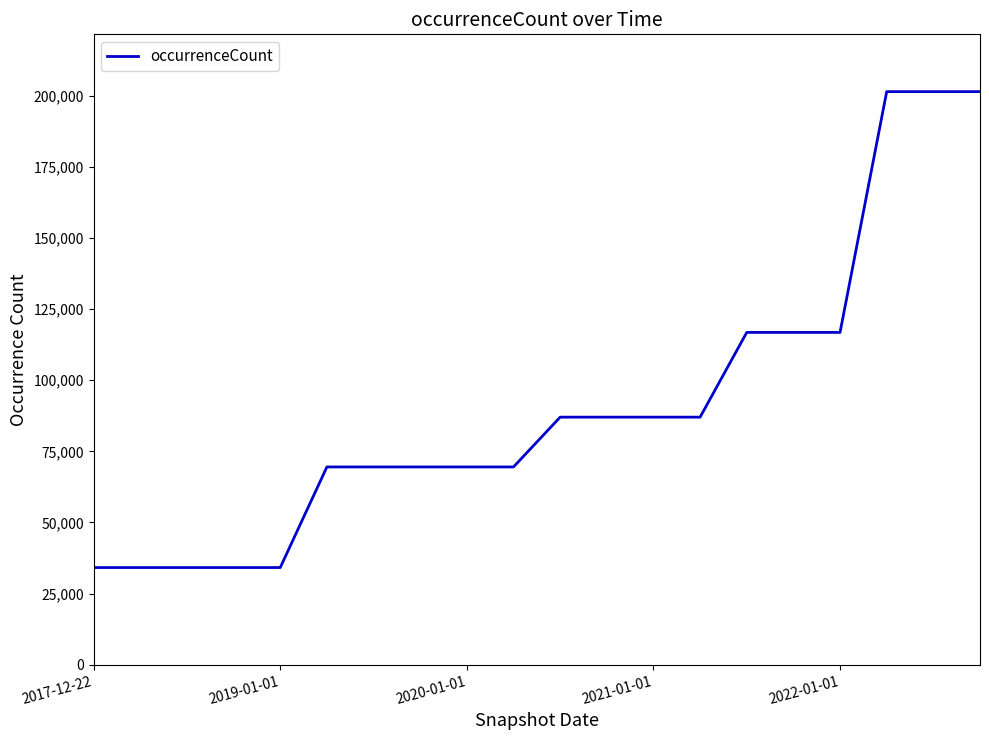

What is the minimum value shown in the chart?

34147